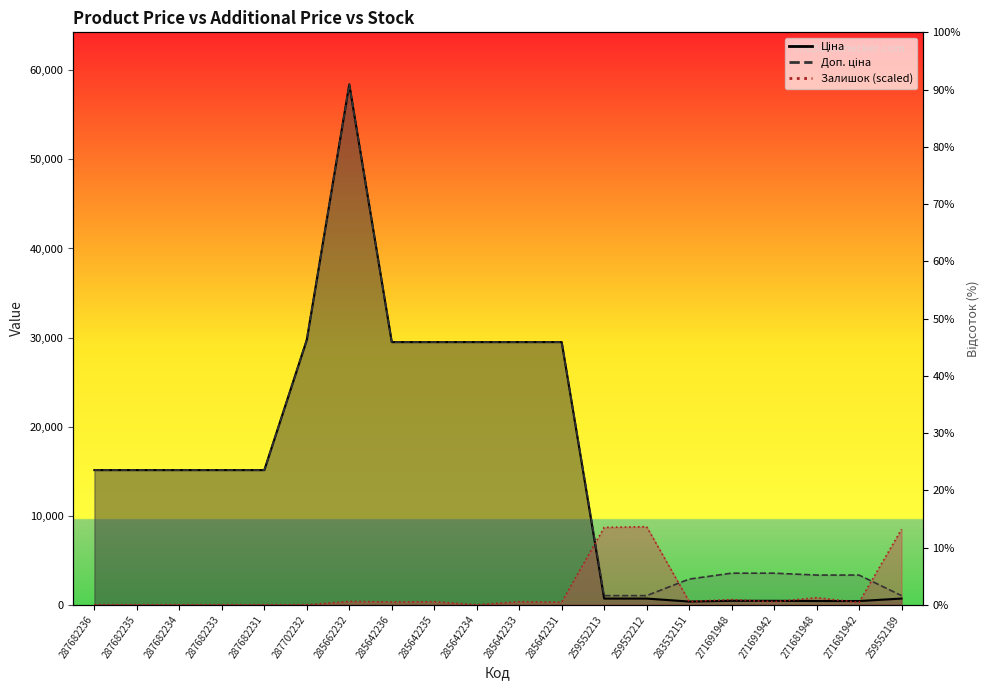

What is the approximate value of Доп. ціна at 287682231?

15120.0